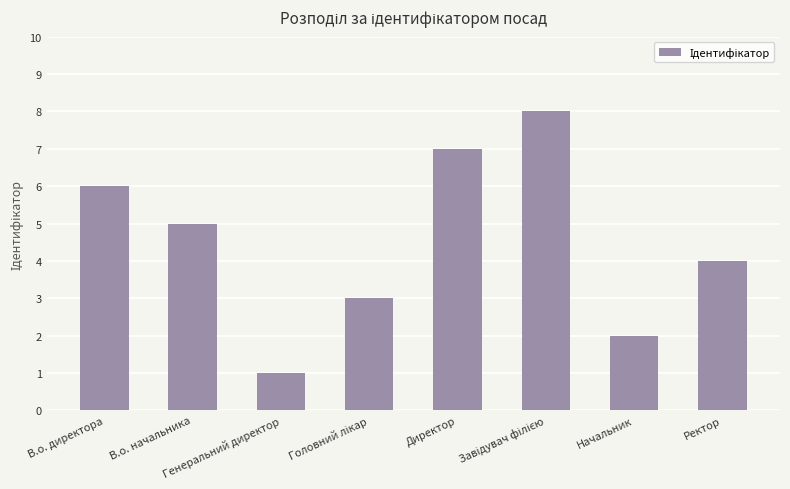

What is the difference between the maximum and second lowest values?

6